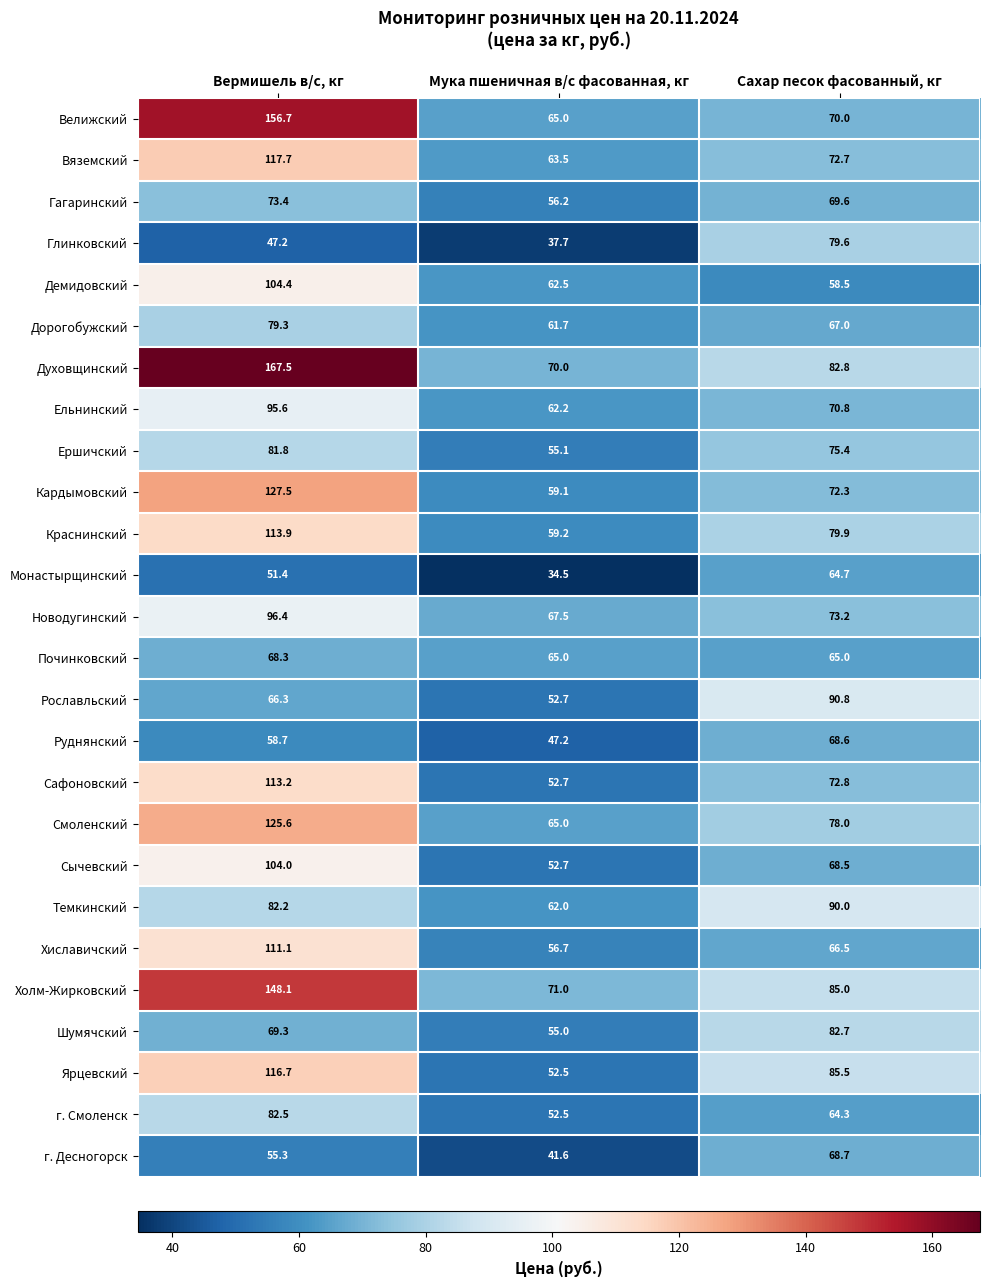

Is it true that Дорогобужский equals 67.0 at Сахар песок фасованный, кг?

True